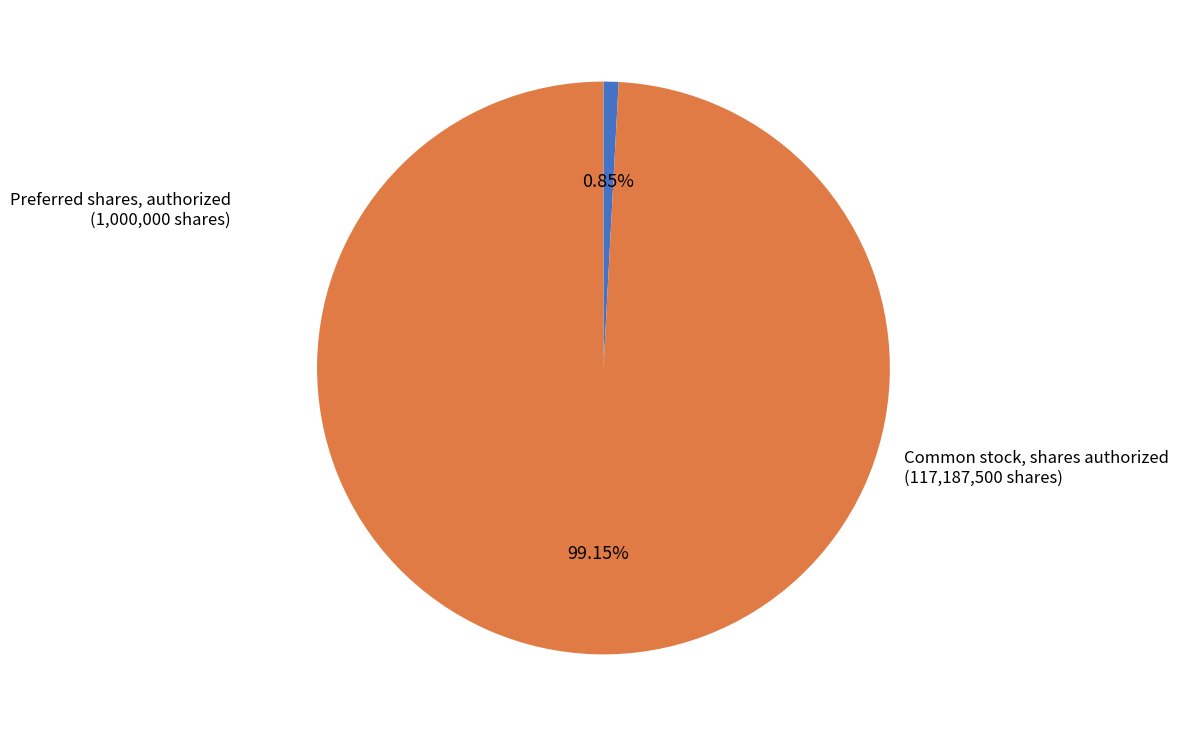

Is there any slice that represents more than half of the pie?

Yes